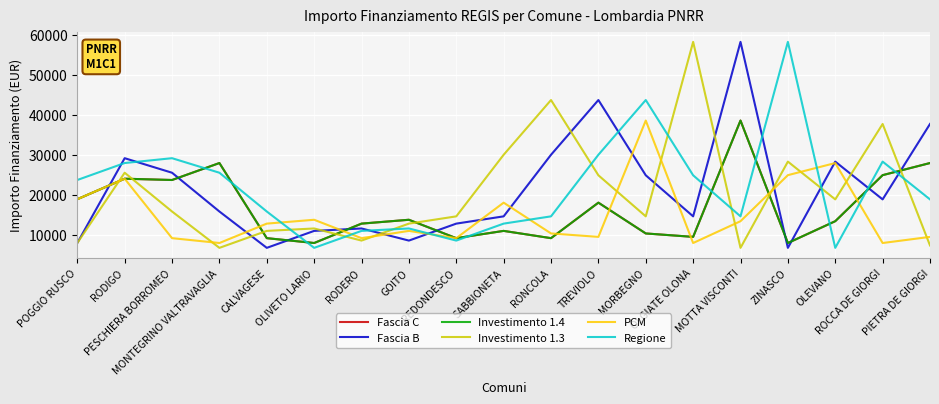

What are all the series names shown in the legend?

Fascia C, Fascia B, Investimento 1.4, Investimento 1.3, PCM, Regione